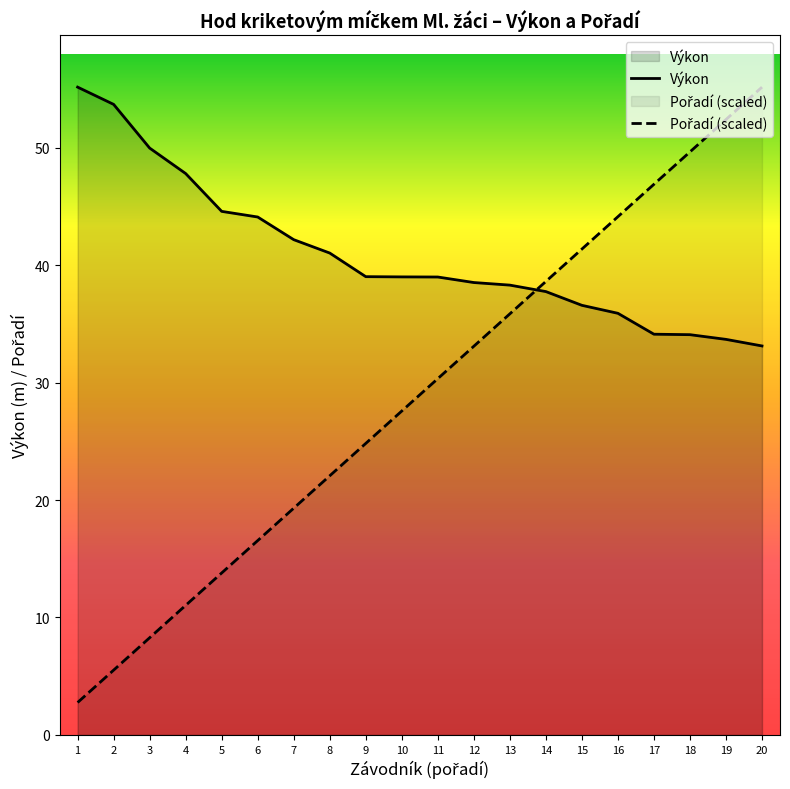

What is the sum of the Výkon values at 7 and 5?

86.8